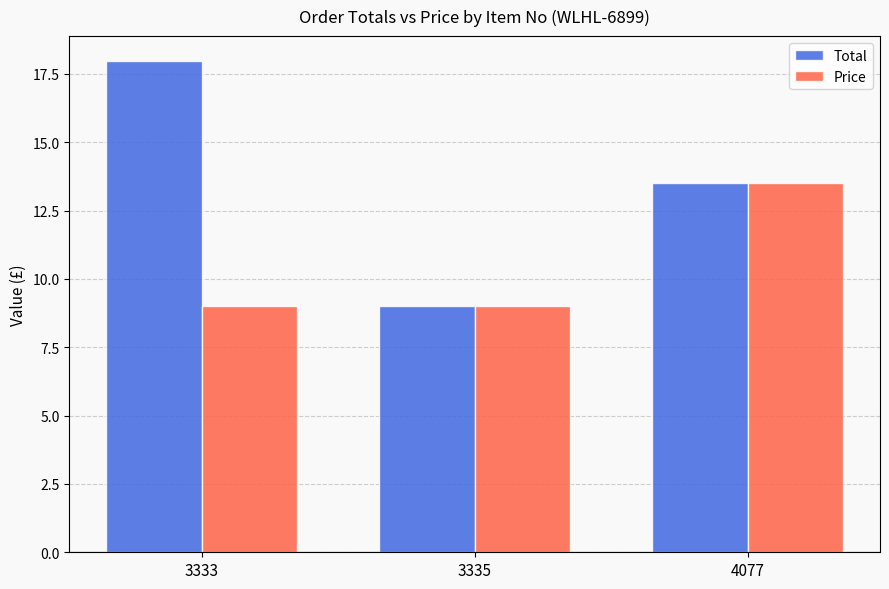

Which series has the largest total across all categories?

Total